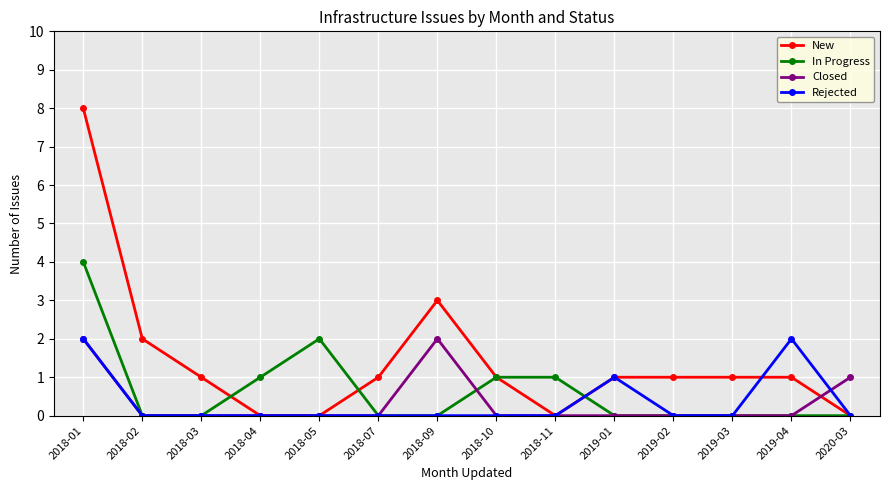

Which series has the widest spread of values?

New